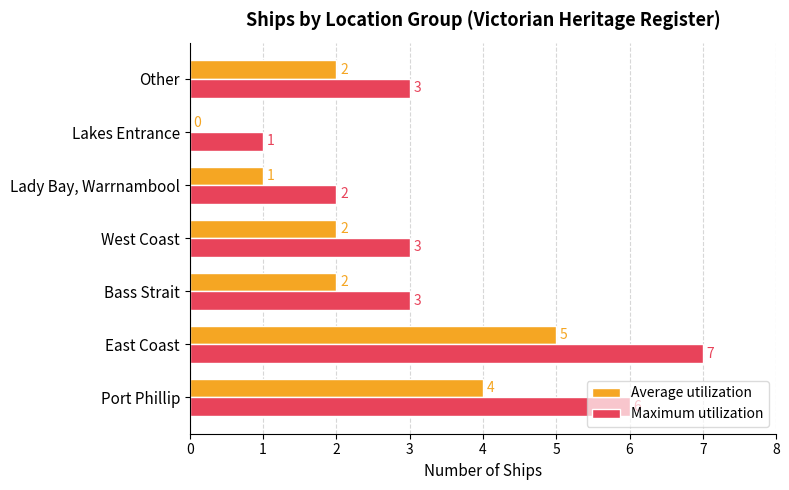

Which series has the largest total across all categories?

Maximum utilization